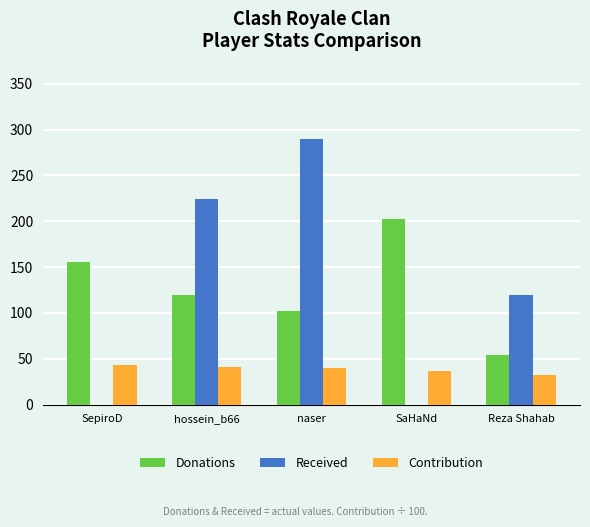

How many groups of bars are there?

5